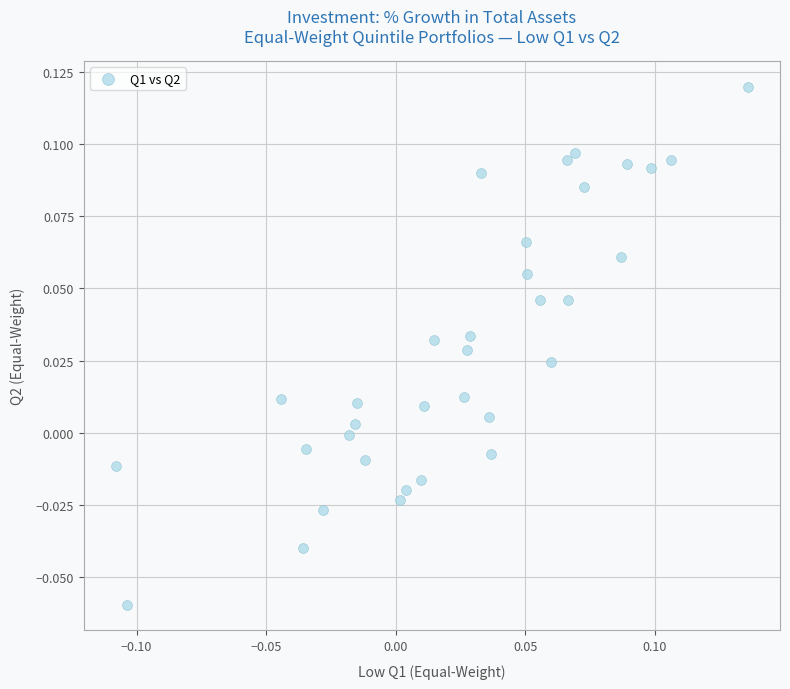

Count the number of points in this scatter plot.

34